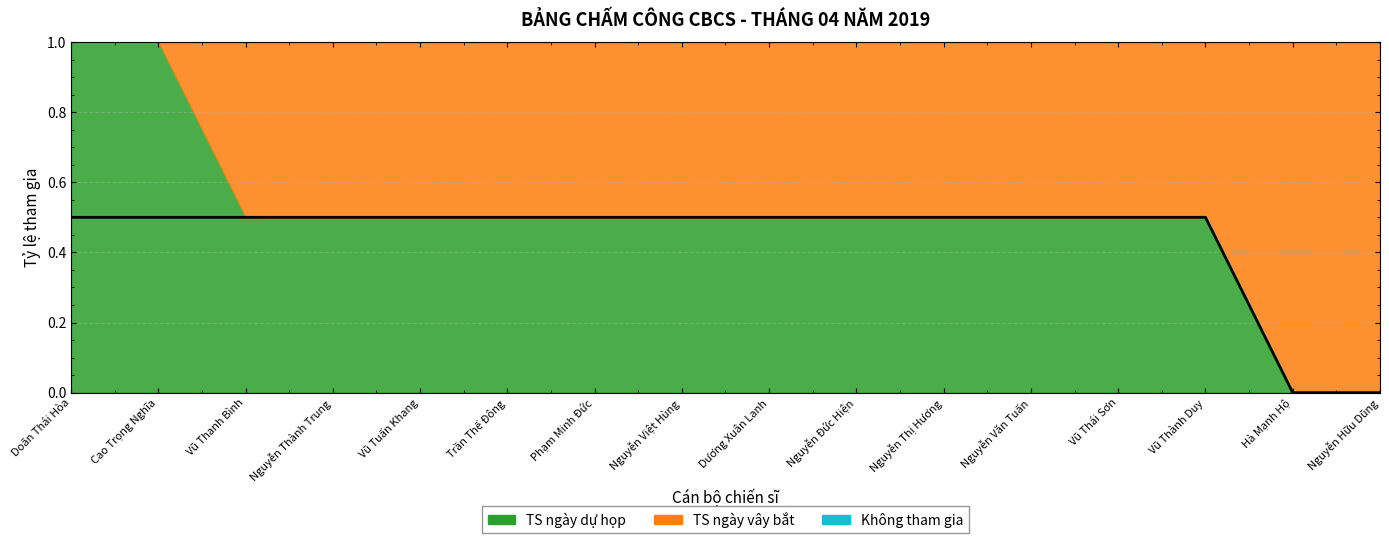

Between Trần Thế Đông and Nguyễn Việt Hùng, which is larger?

Trần Thế Đông